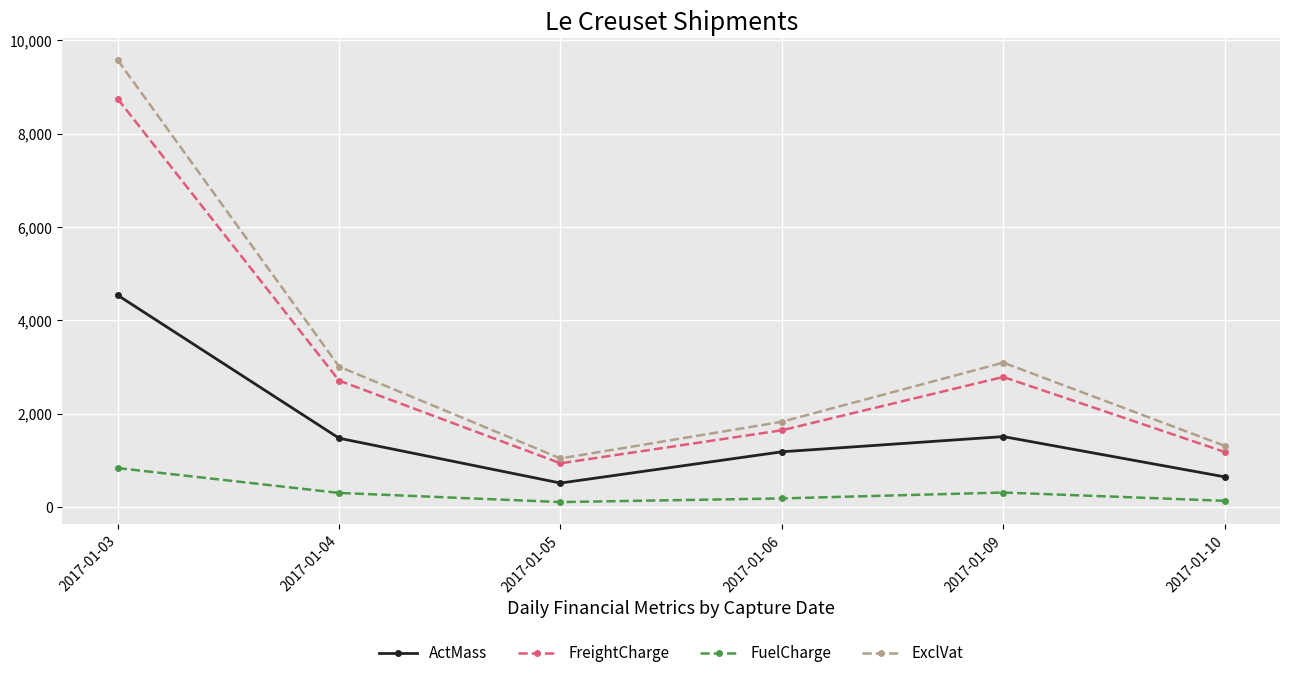

True or false: FuelCharge and FreightCharge intersect in this chart.

False